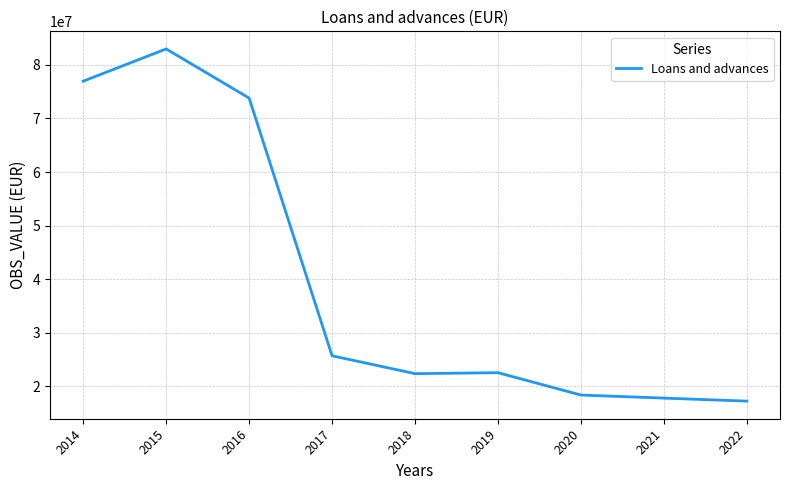

Does the chart display data point markers on the line(s)?

No